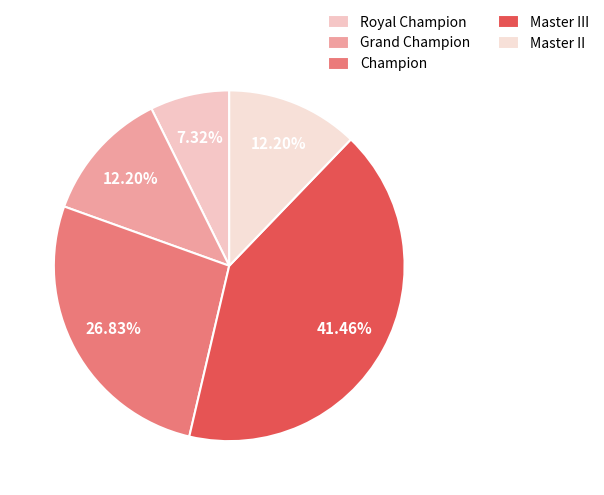

Combined, what portion of the pie is Master III and Master II?

53.7%